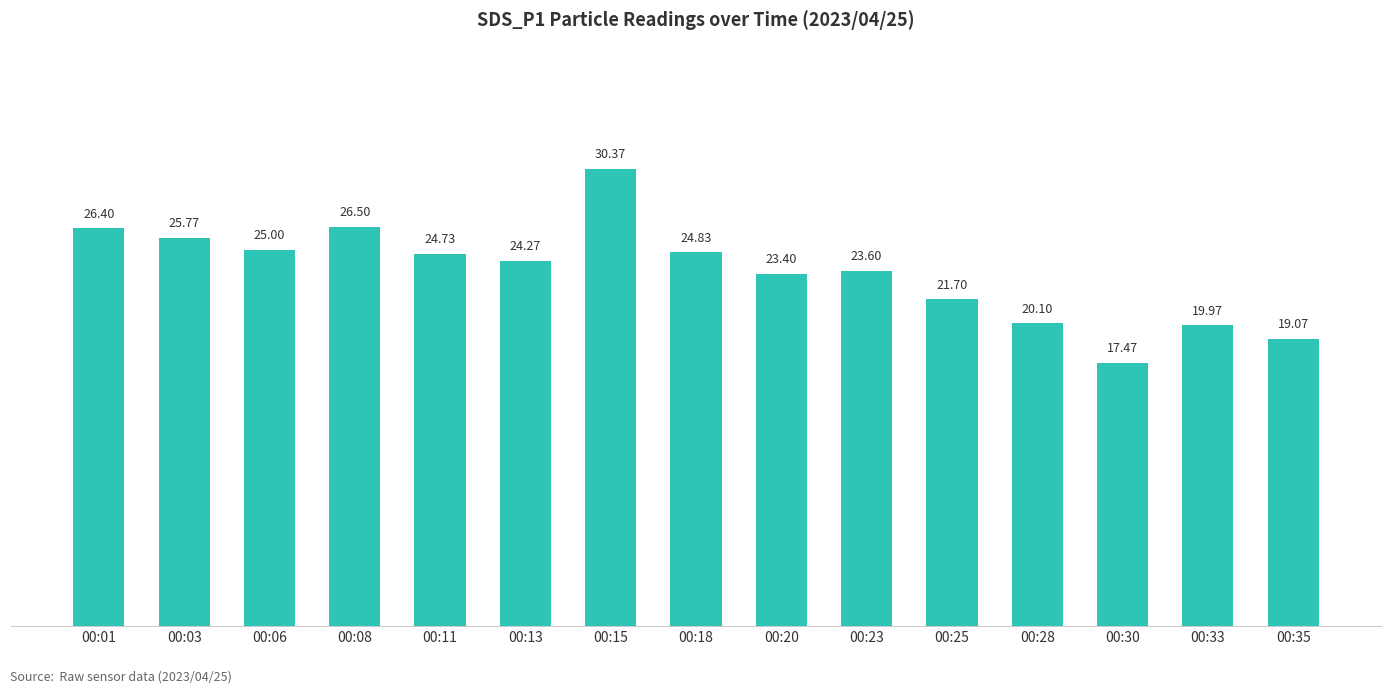

How many bars are there in total?

15